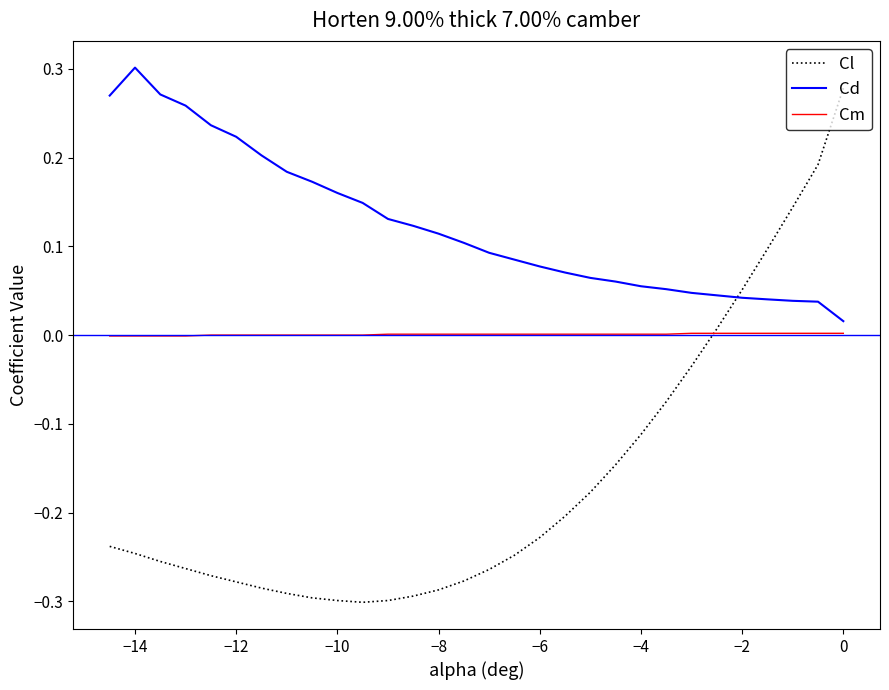

Rank the series by their average value, from lowest to highest.

Cl, Cm, Cd